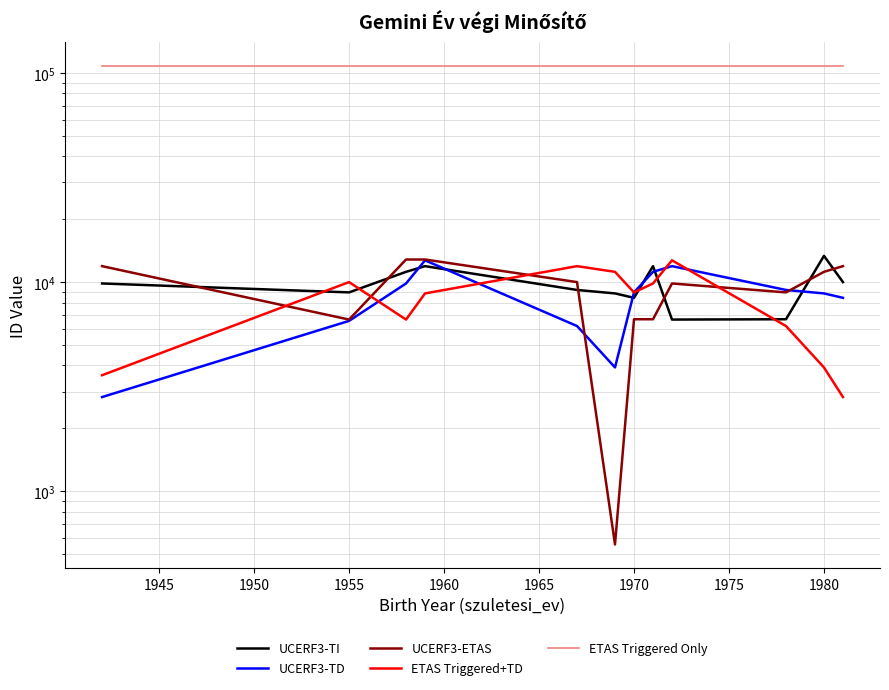

What is the difference between the second highest and second lowest values in the UCERF3-TI series?

5287